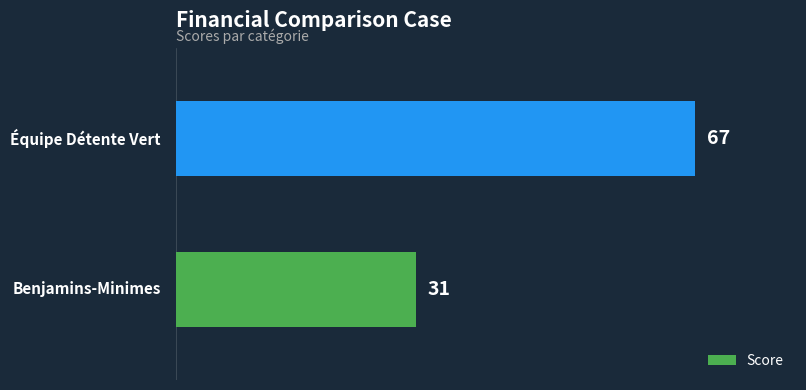

What is the sum of all values?

98